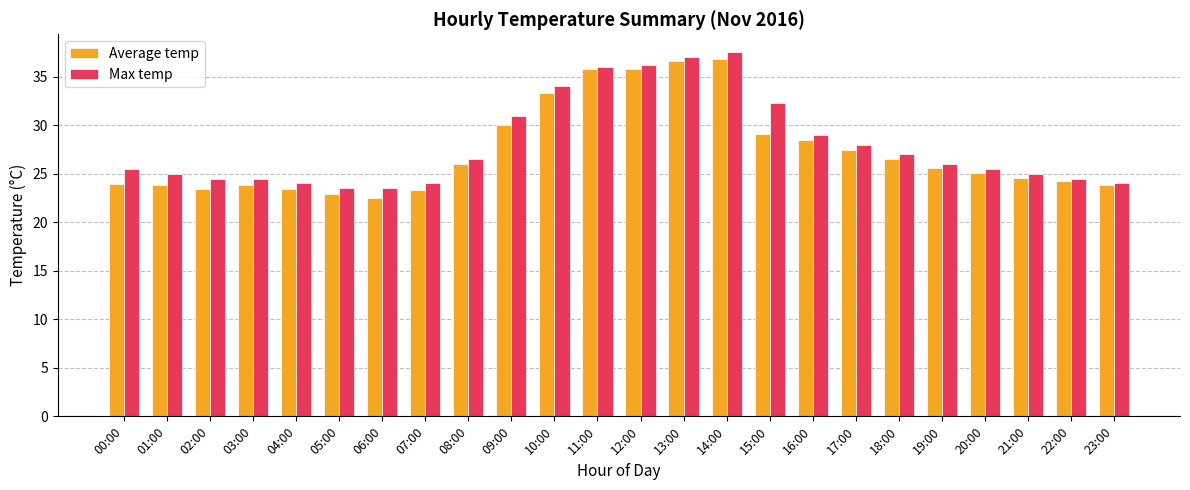

Is the value of Average temp at 03:00 greater than the value of Max temp at 15:00?

No